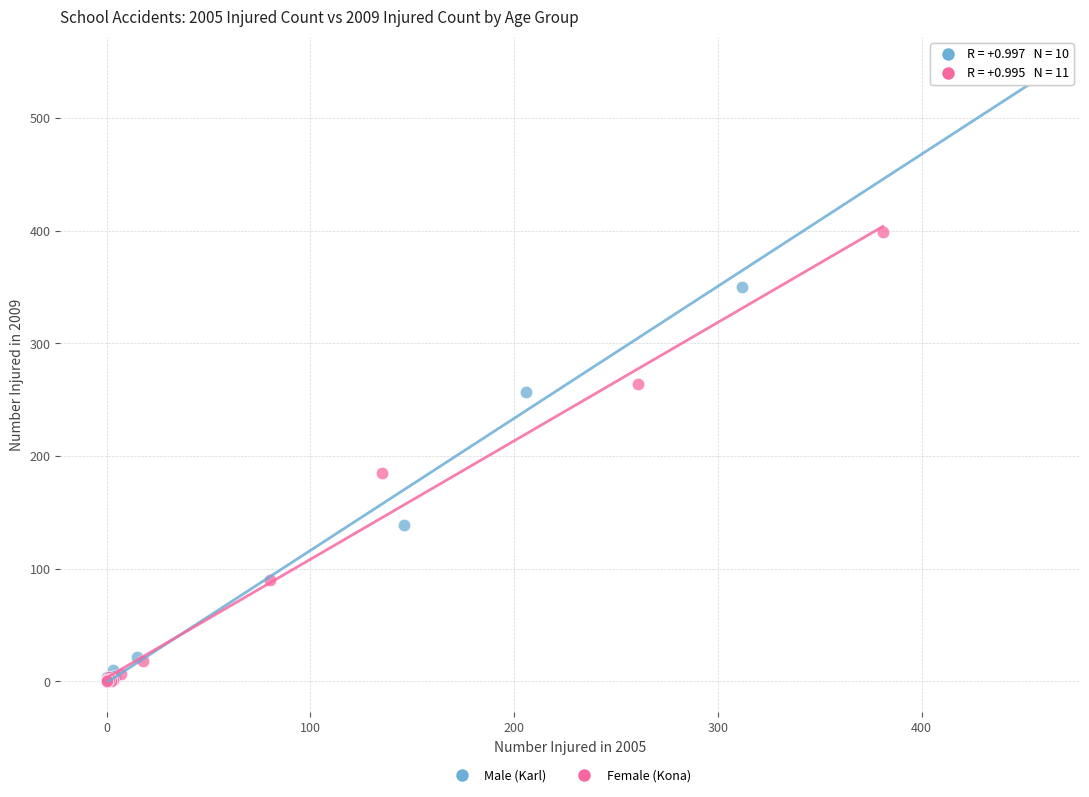

Which series has the widest spread of Y values?

Male (Karl)